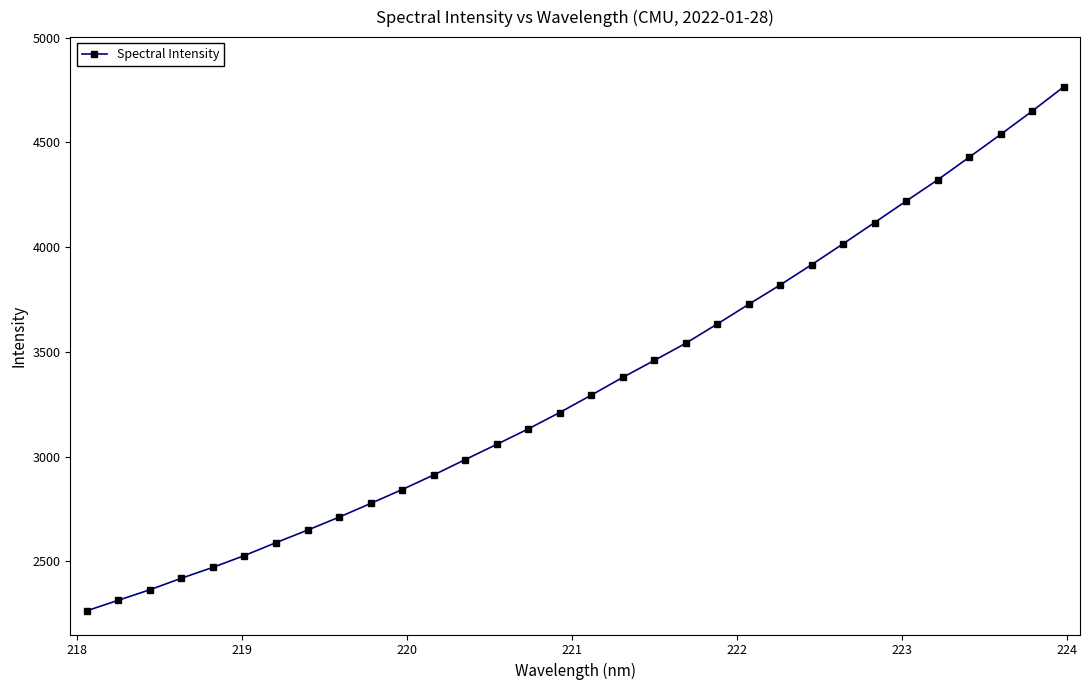

What is the greatest value displayed?

4764.2